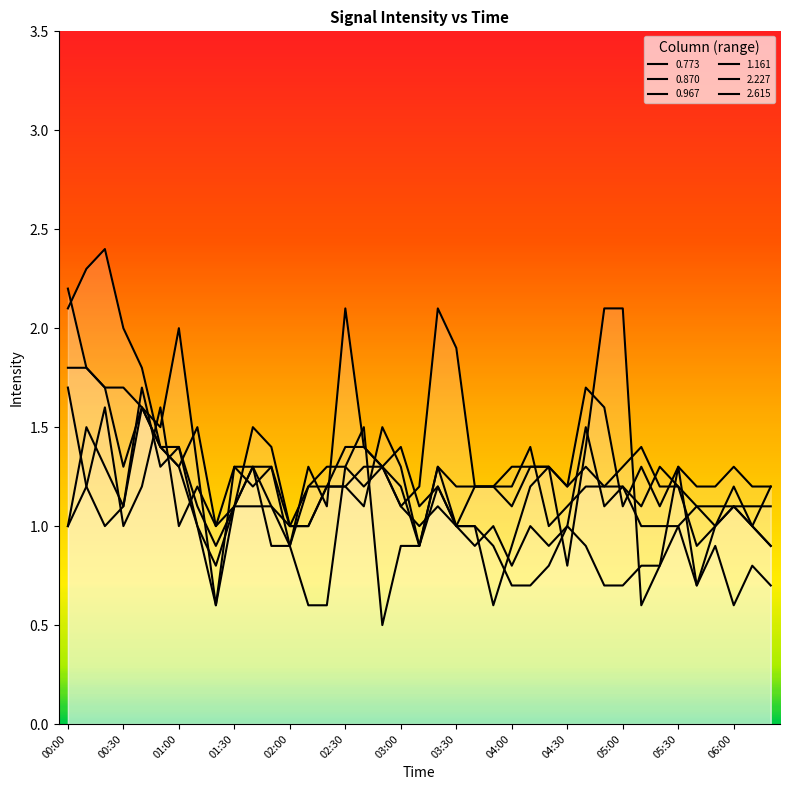

What is the value of the 1.161 point at the 36th from the left?

1.0